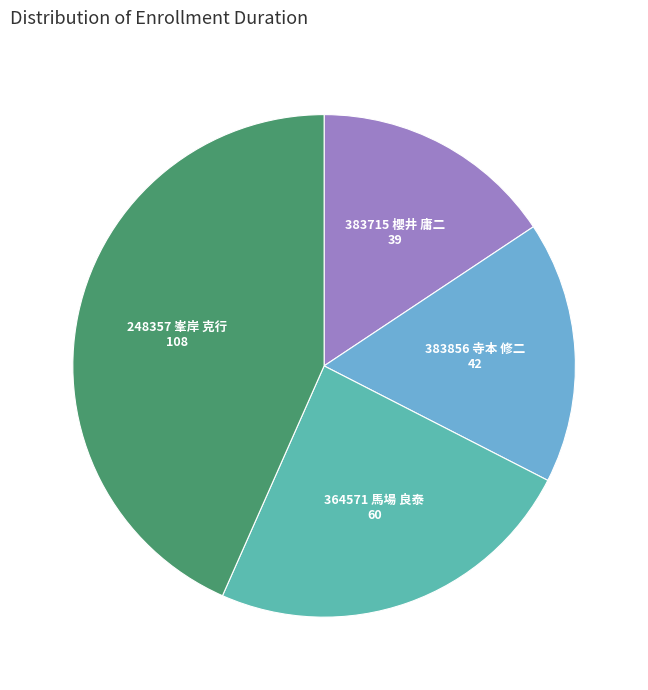

Do 383856 寺本 修二 and 248357 峯岸 克行 together represent more than half of the pie?

Yes